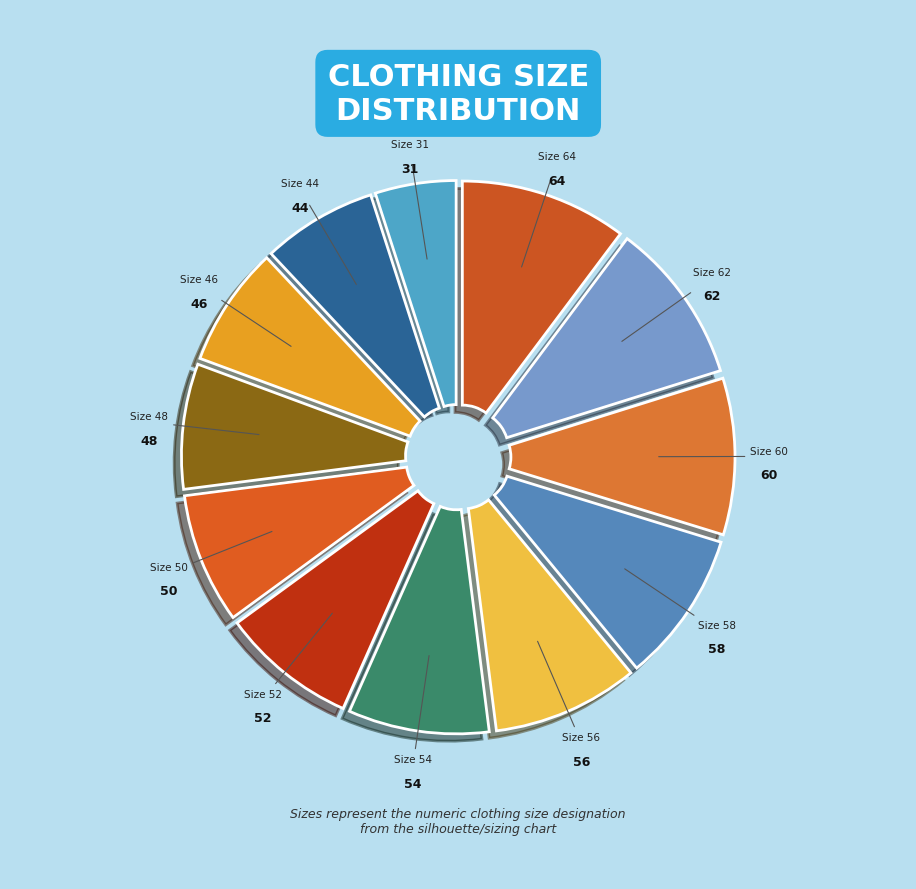

The Size 54 slice represents 1% of the pie. True or false?

False